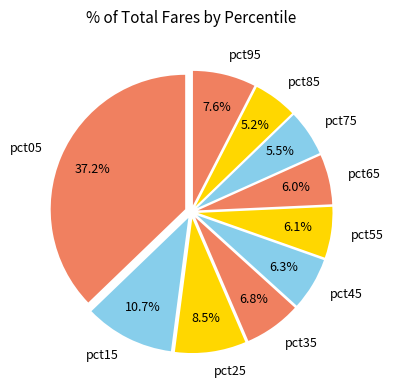

To the nearest percent, what portion does pct95 represent?

8%